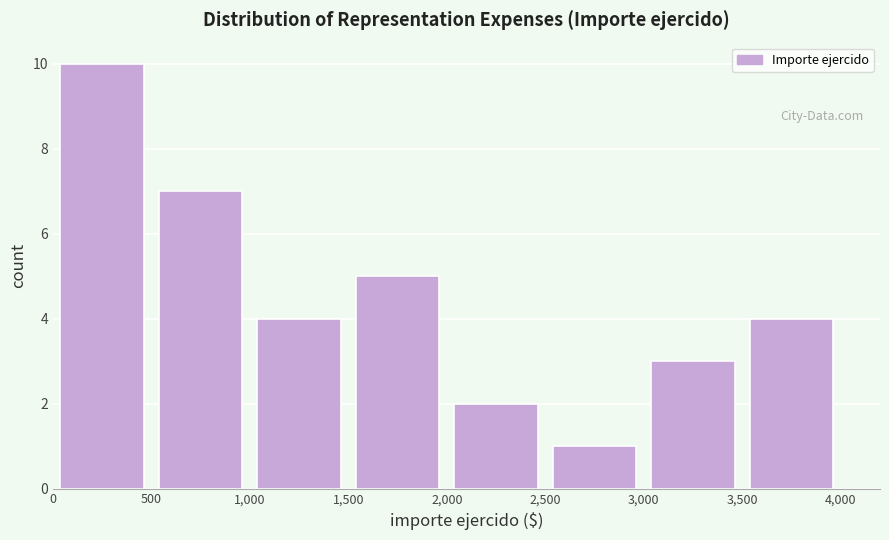

What is the height of the bar covering 1,500 to 2,000 on the x-axis? The values are not printed on the chart, so give them approximately, as read against the axis.

5